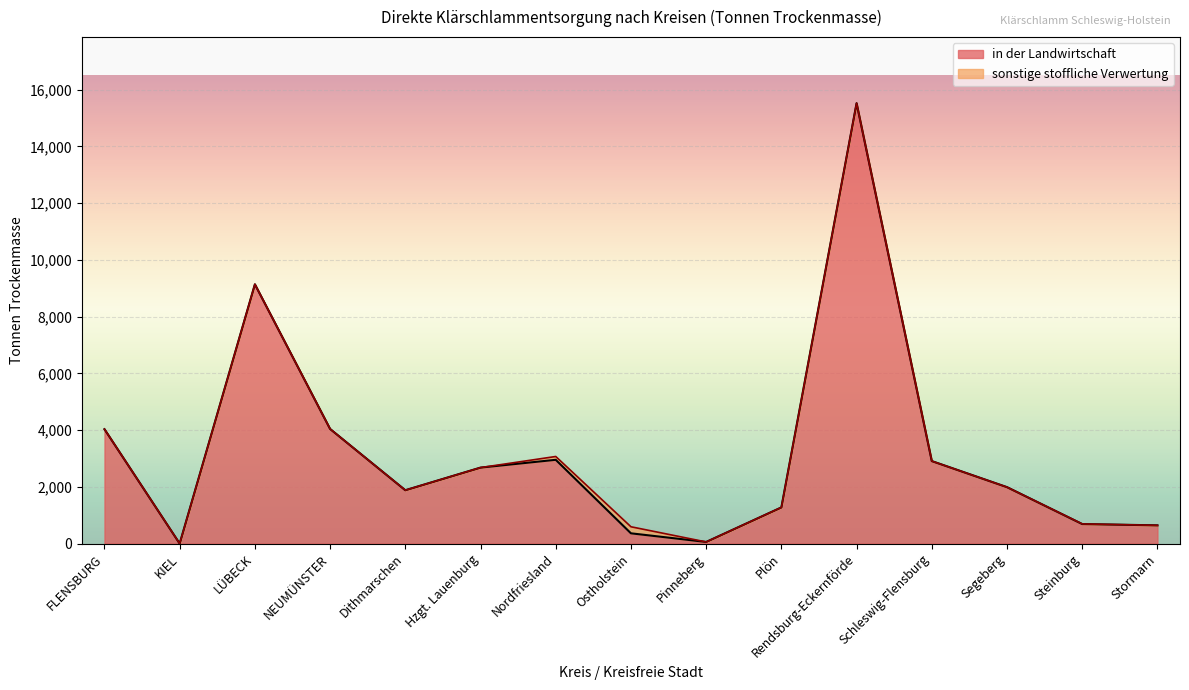

At which label does the data first exceed 1989?

FLENSBURG